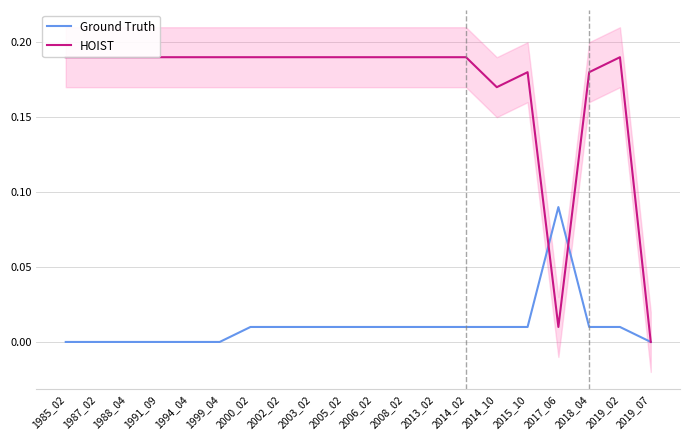

Count the Ground Truth values in the range 0 to 1.

20